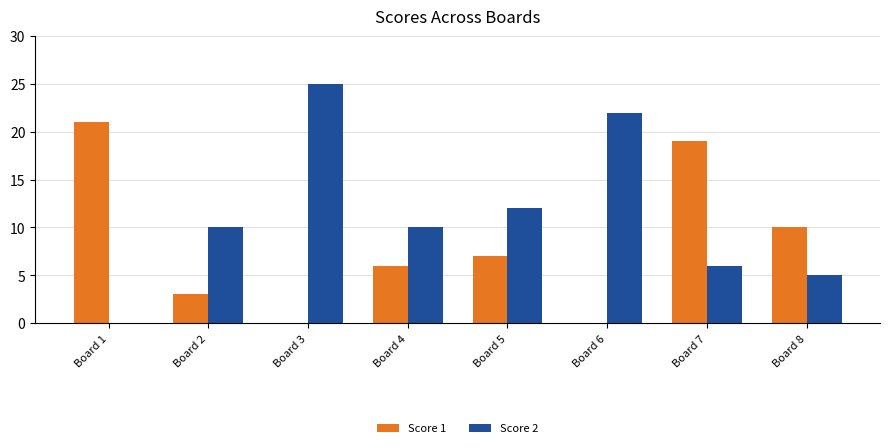

How many series are shown in this chart?

2